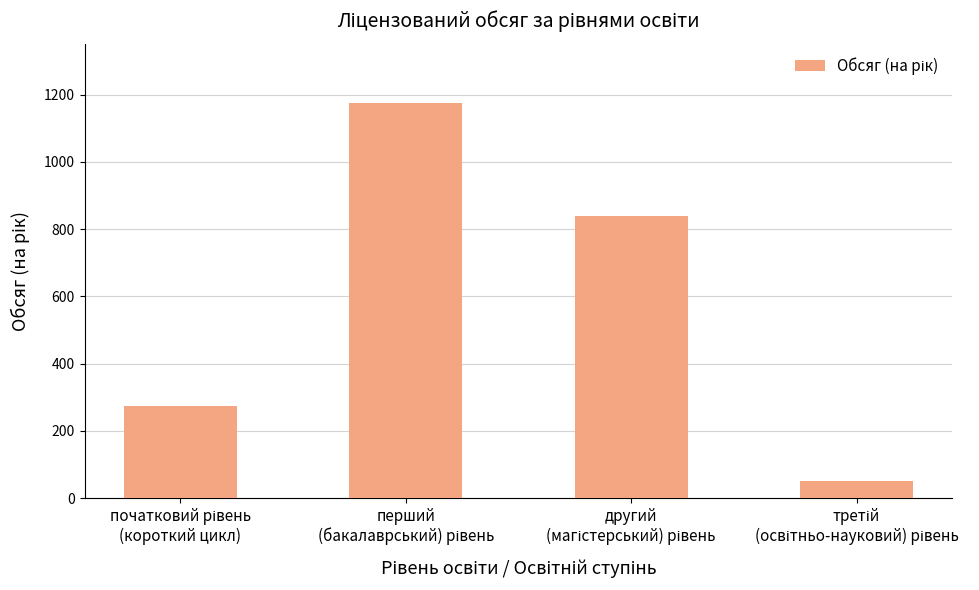

What is the value of the 4th bar from the left?

50